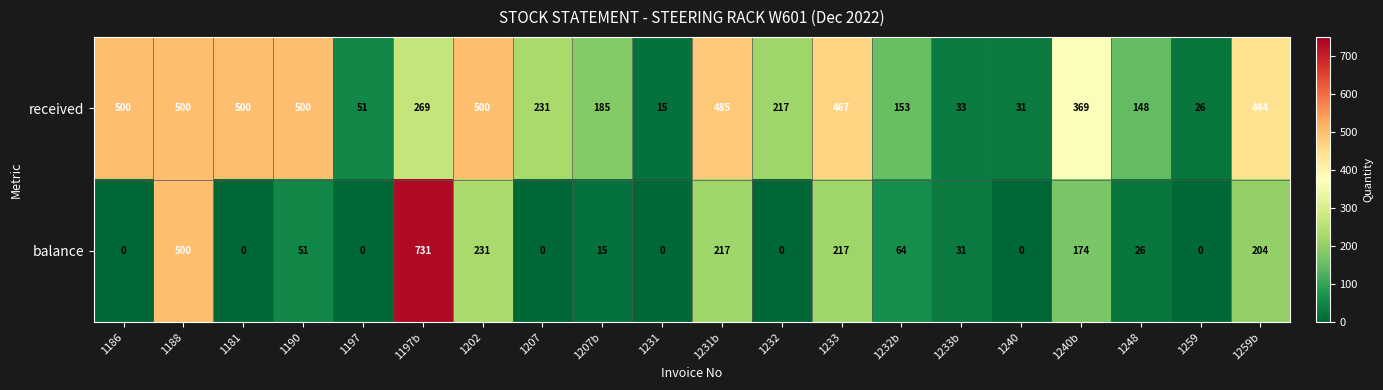

At 1248, list the series in order from smallest to largest.

balance, received